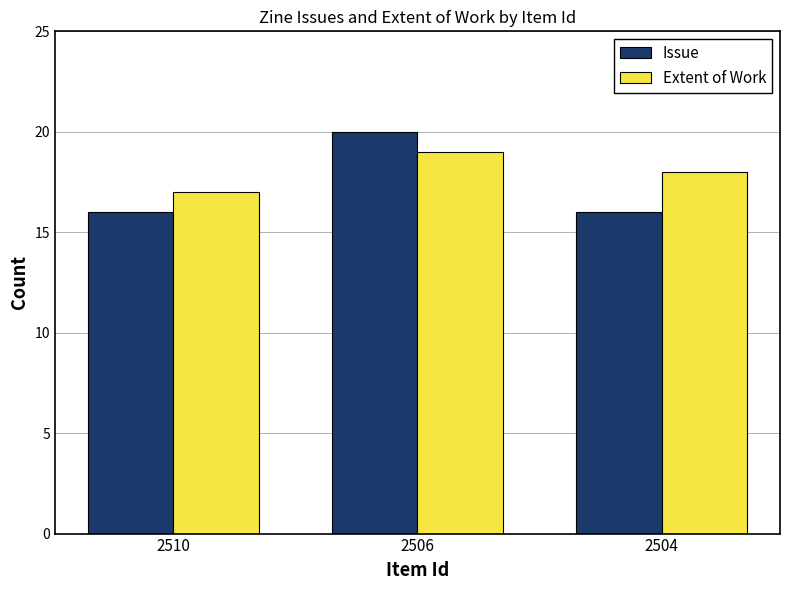

How many Issue values are between 16 and 20?

3